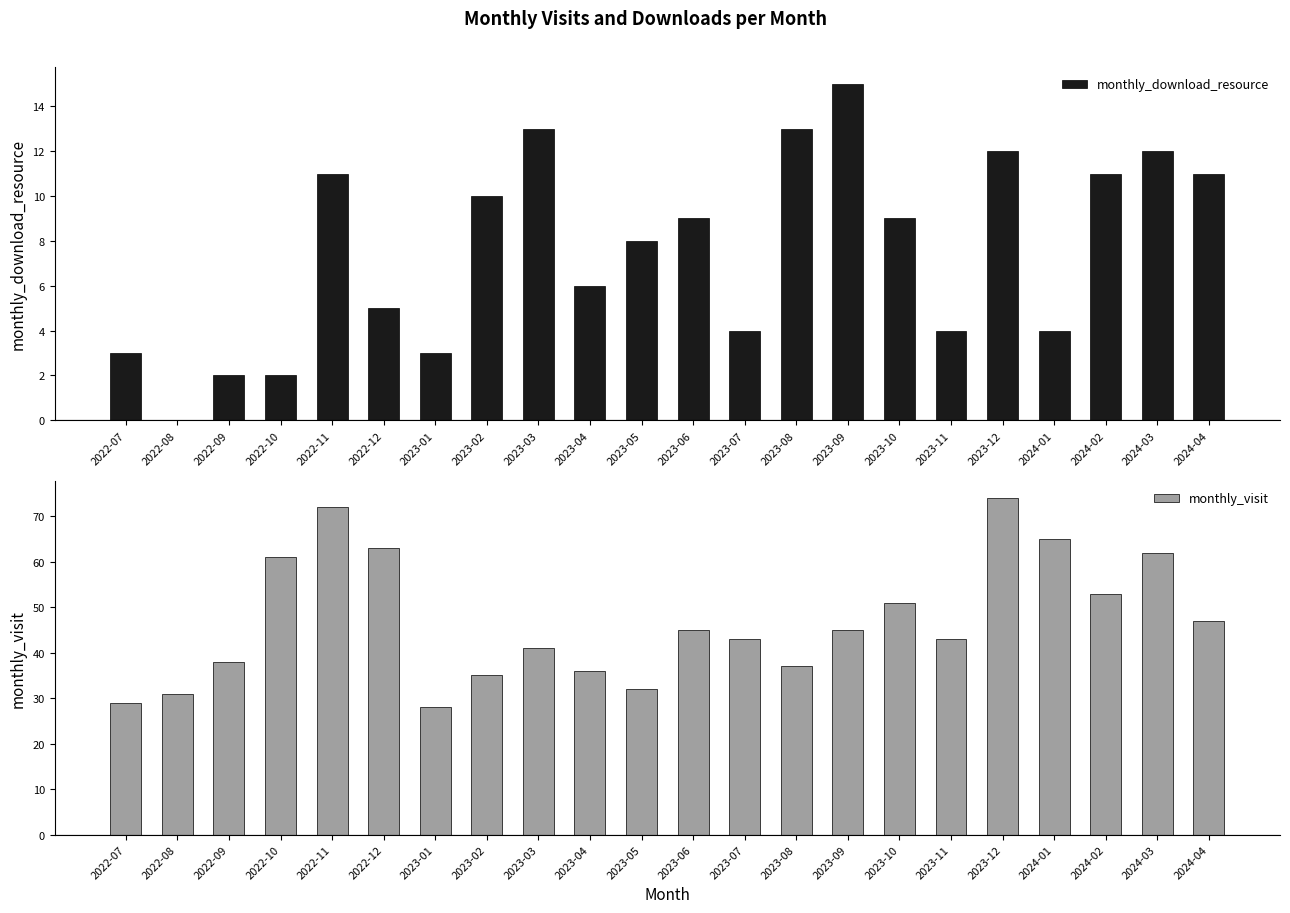

Between 2023-05 and 2022-10, which is larger?

2023-05